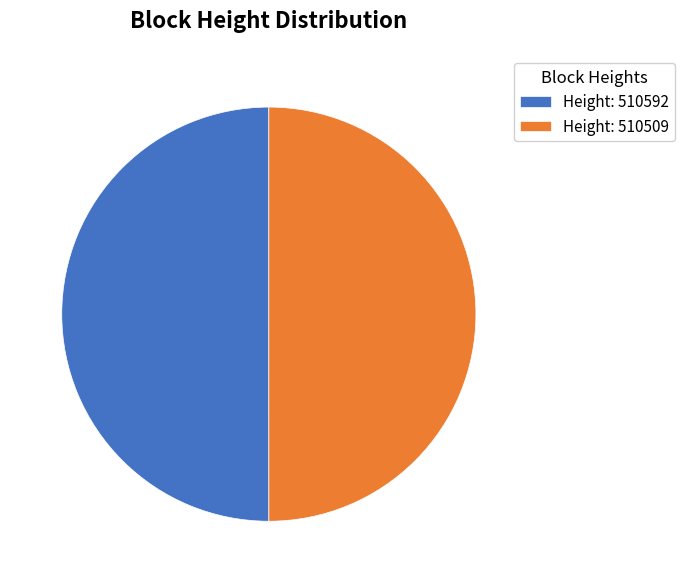

Is the sum of Height: 510592 and Height: 510509 greater than half?

Yes